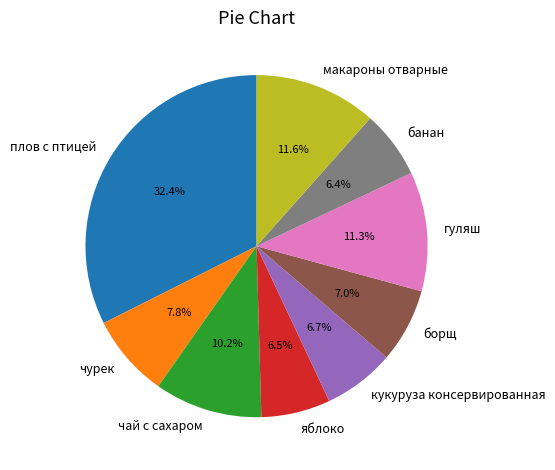

What is the ratio of the value at борщ to the value at гуляш?

0.6